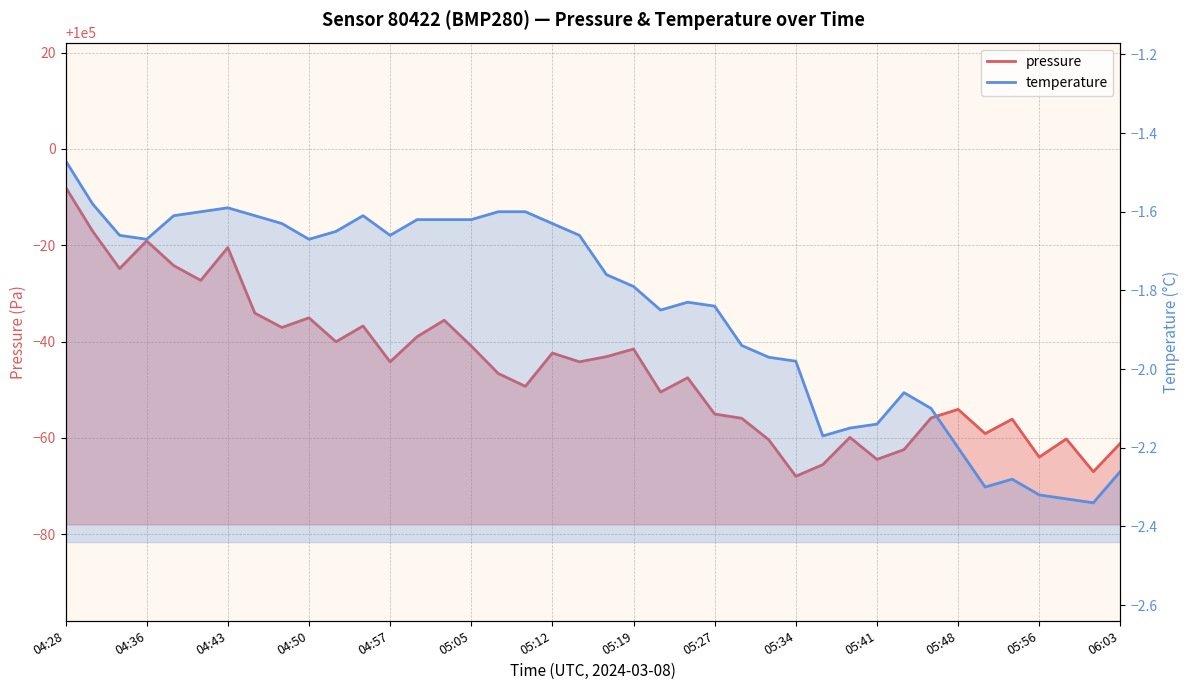

What is the ratio of the value at 05:51 to the value at 04:53?

1.0